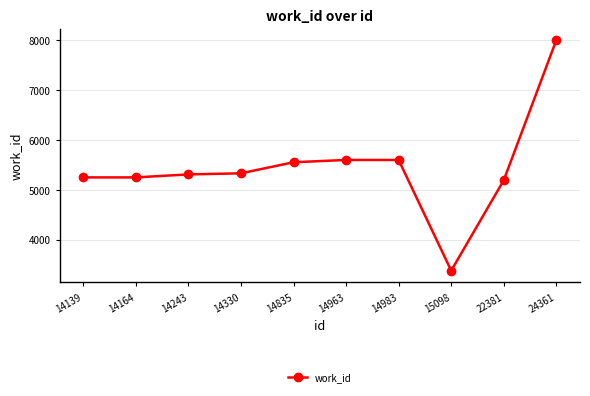

What is the approximate value at 14963?

5598